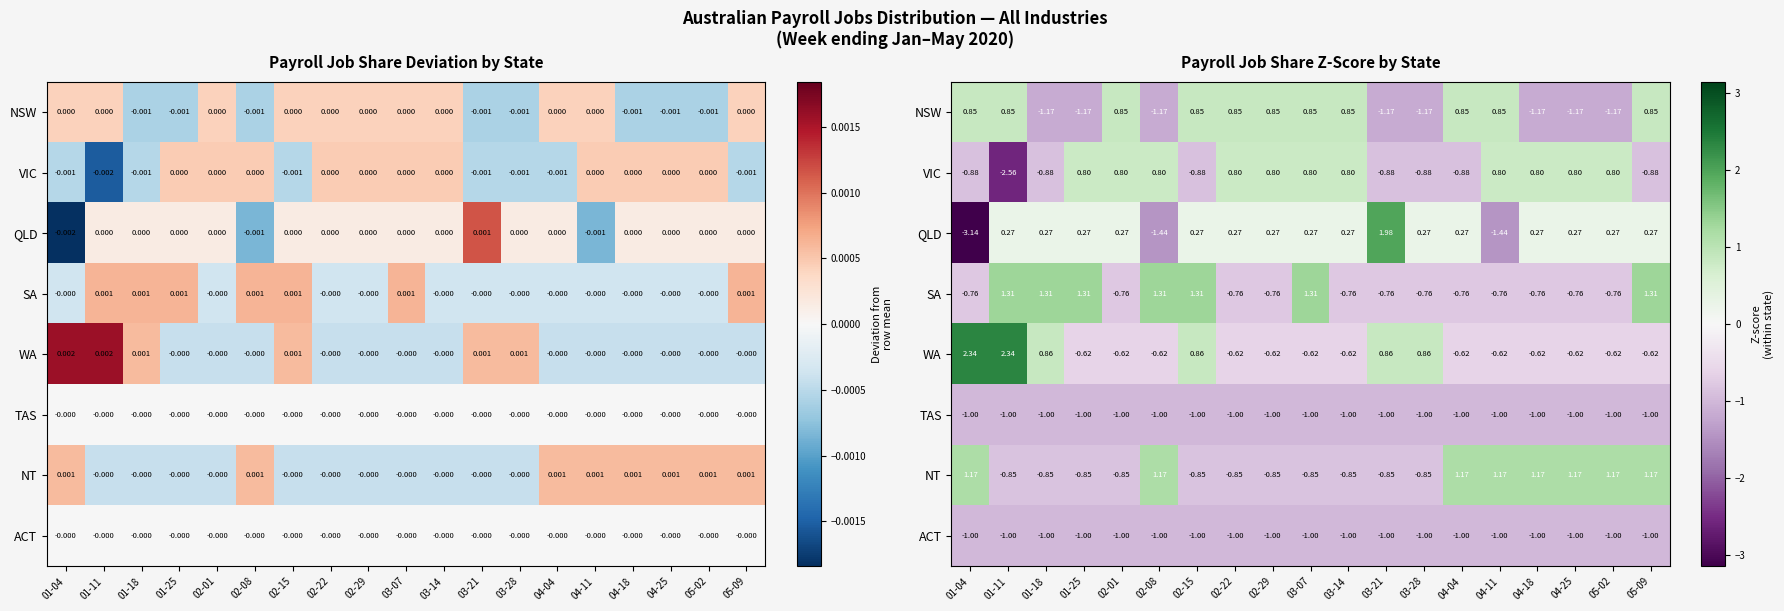

At which label is ACT closest to -1?

01-04